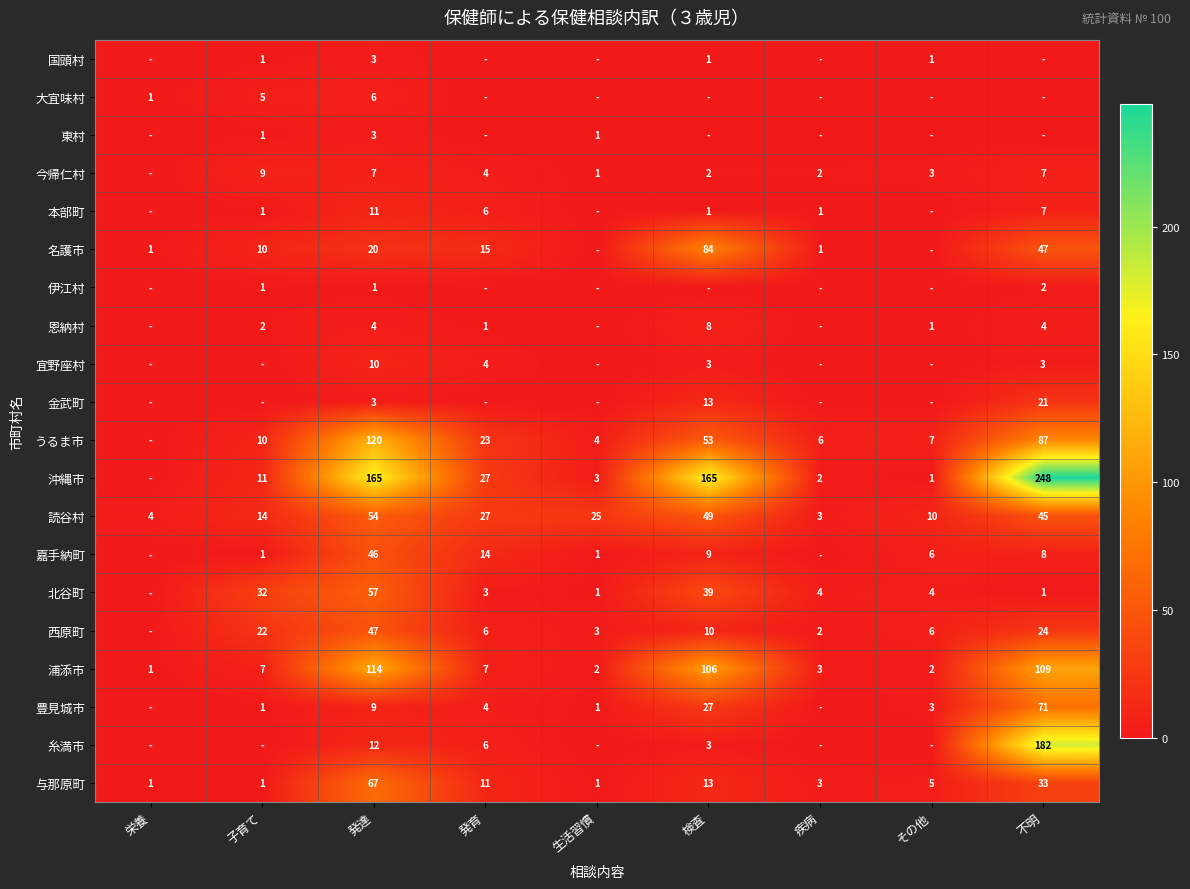

What is the difference between the 沖縄市 values at その他 and 発育?

26